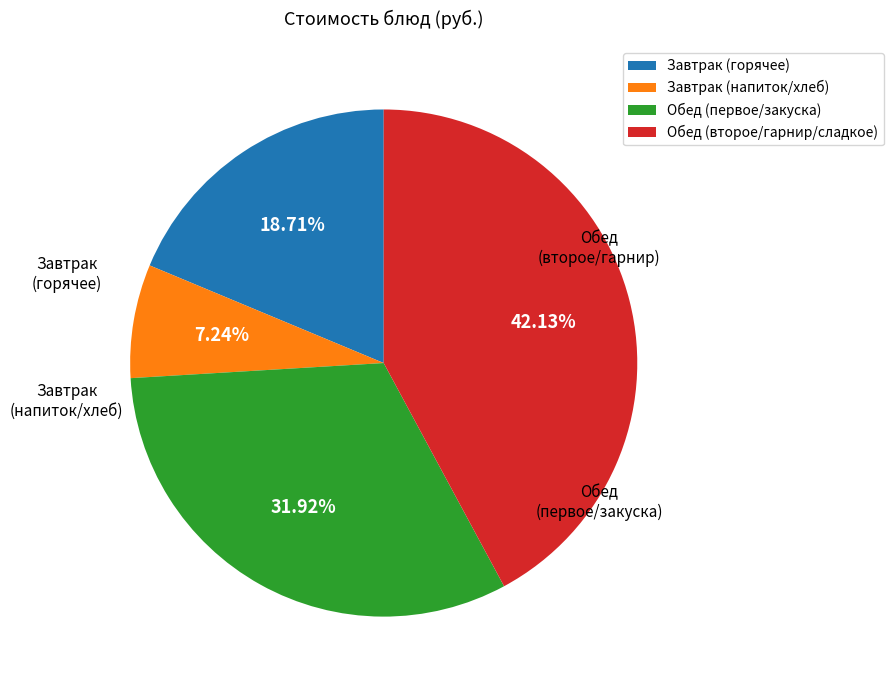

Is there a majority slice in this chart?

No